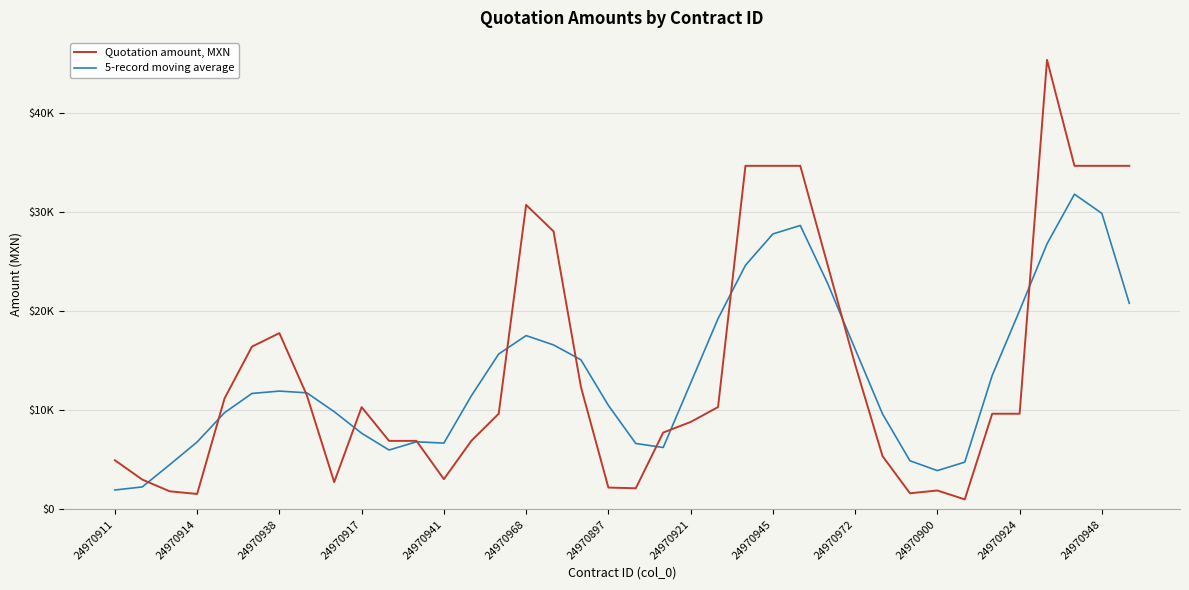

Does the chart display data point markers on the line(s)?

No